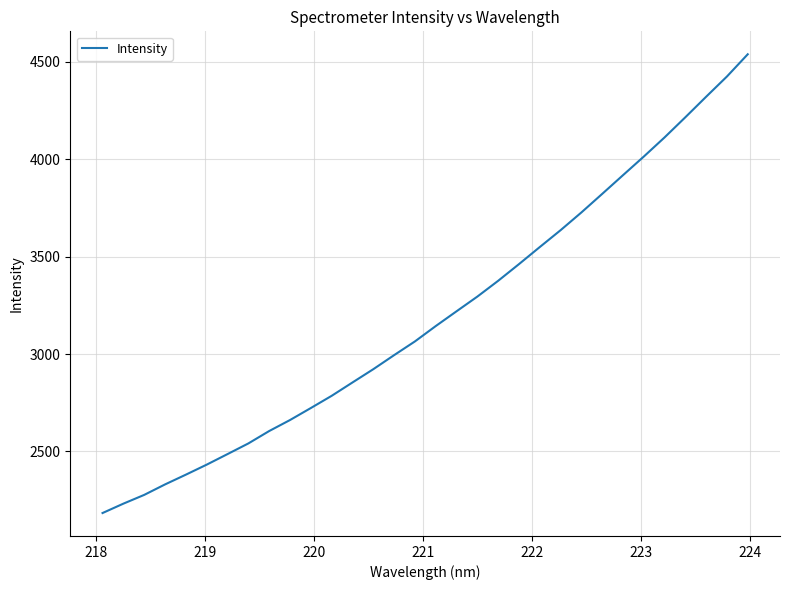

What is the minimum value shown in the chart?

2183.7